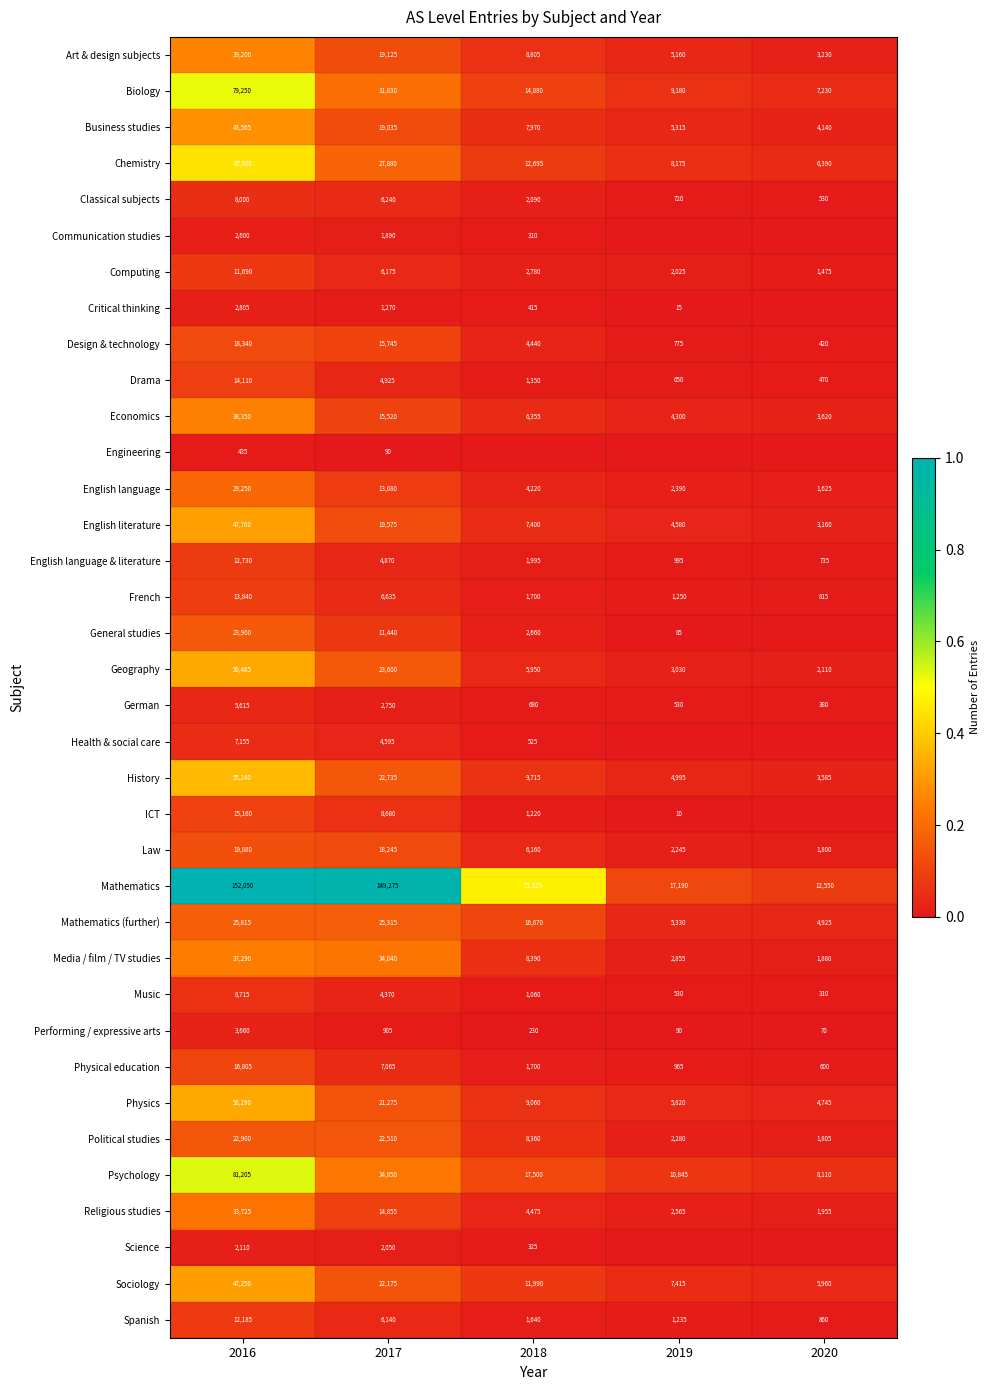

At how many categories does at least one series exceed 0?

5